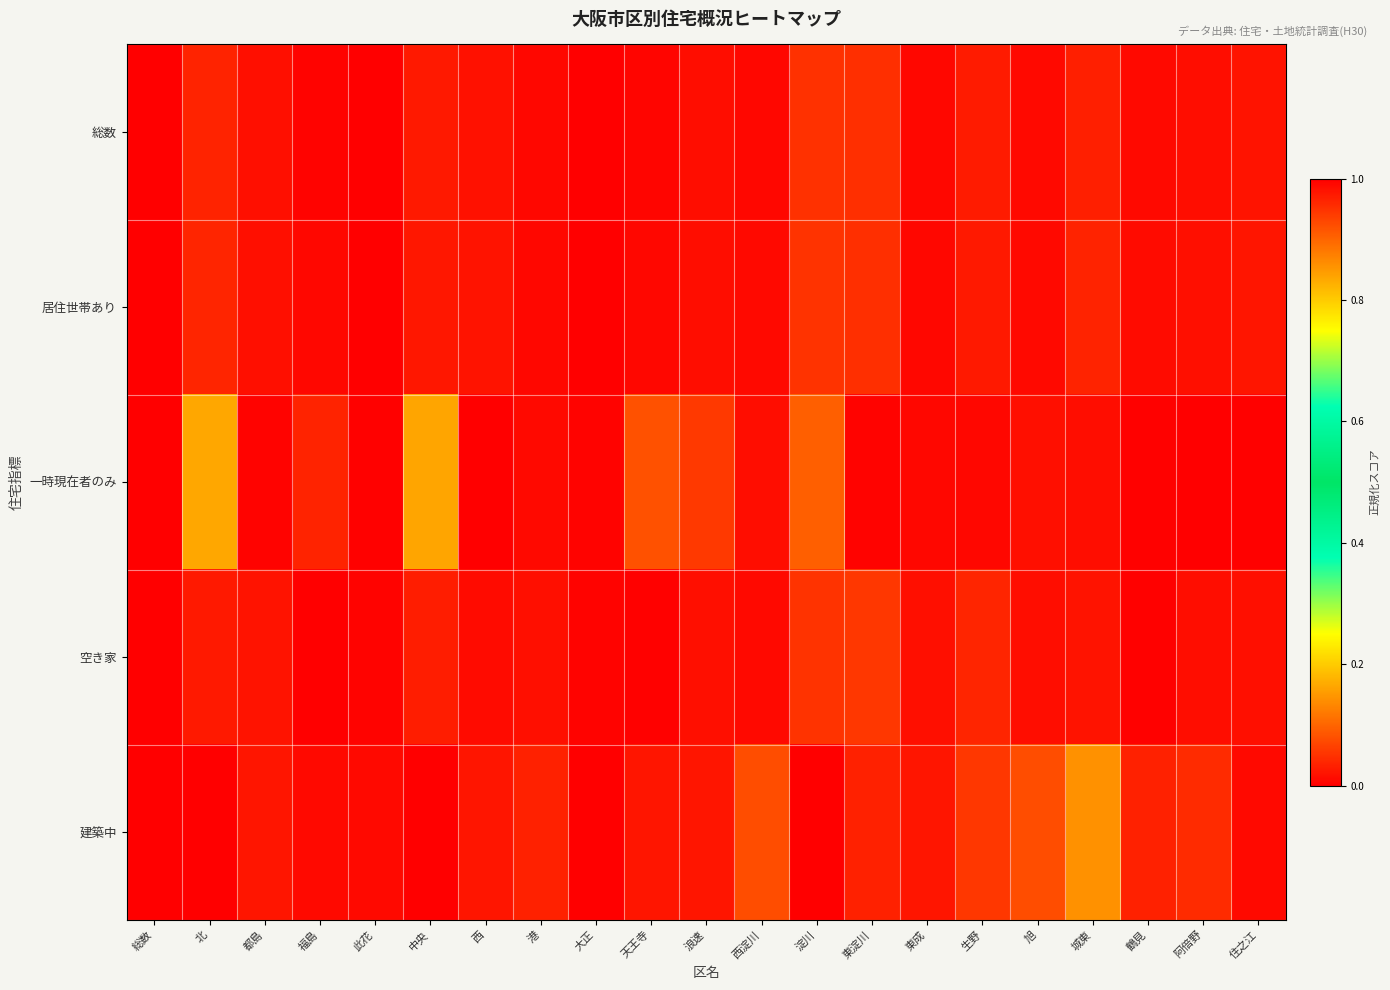

How many data points does each series have?

21